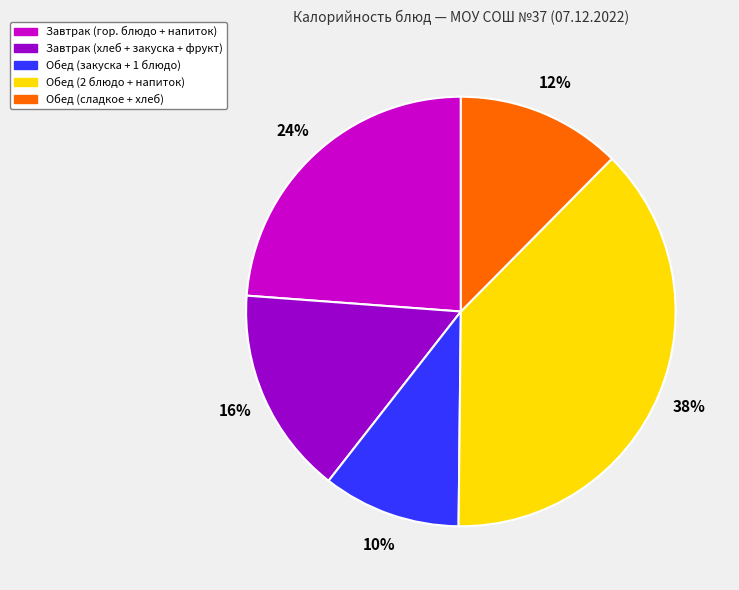

To the nearest percent, what is the average slice percentage?

20%